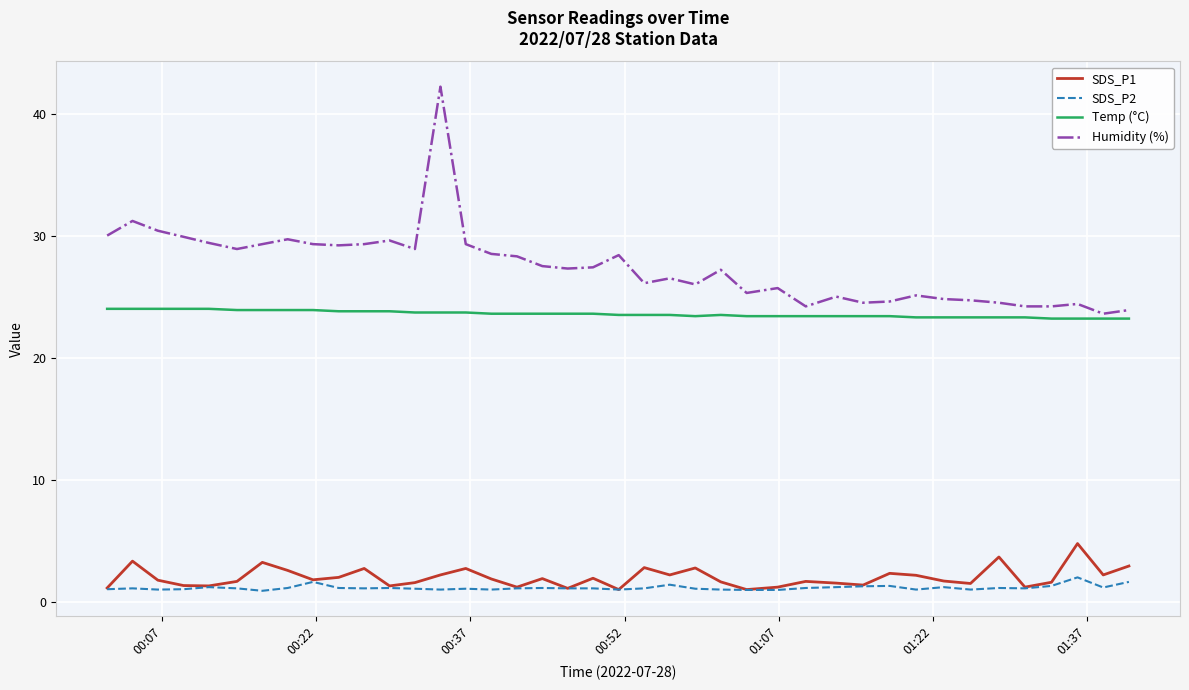

Which series has the widest spread of values?

Humidity (%)